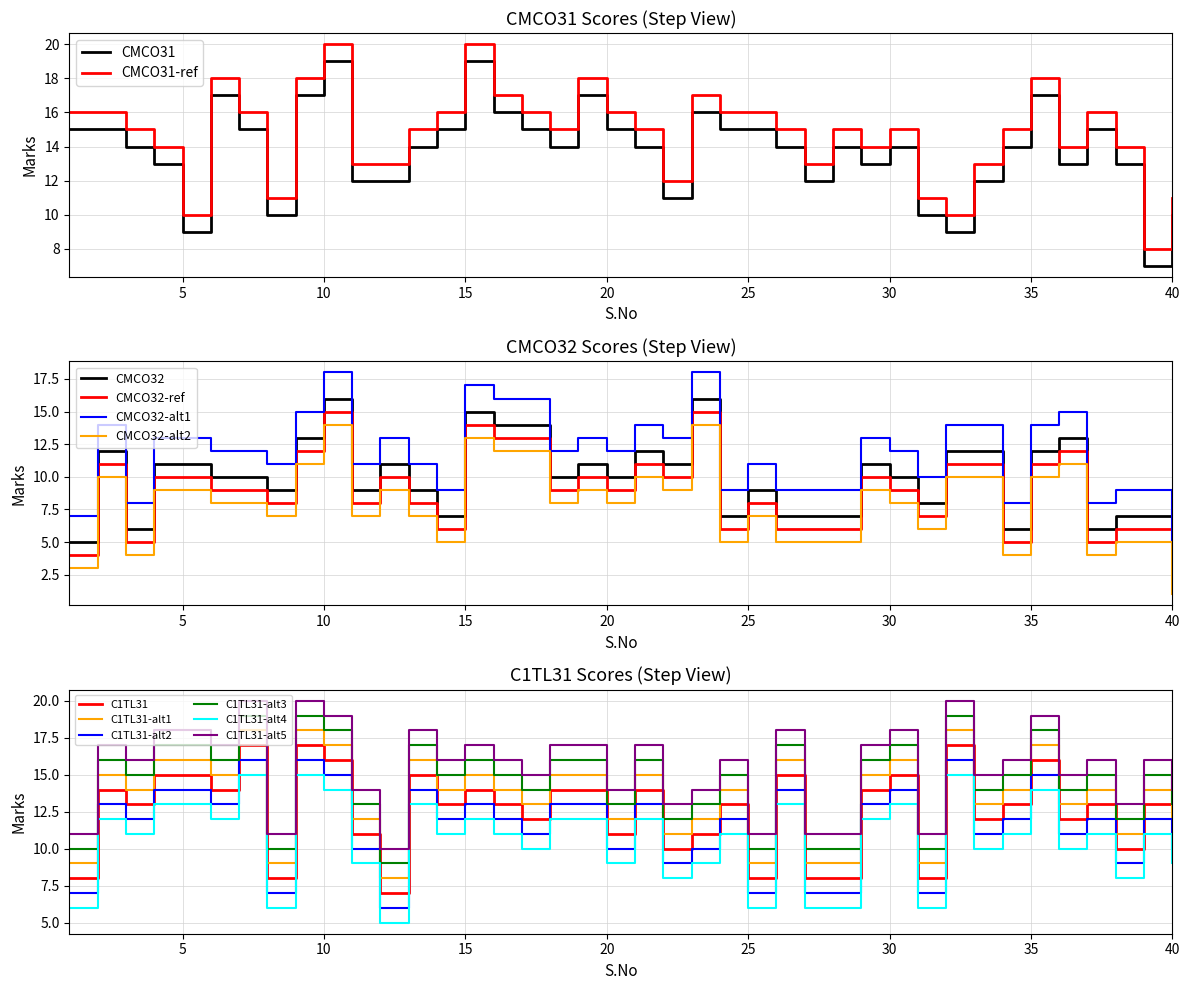

Where do CMCO31 and C1TL31 first cross each other?

3 and 4